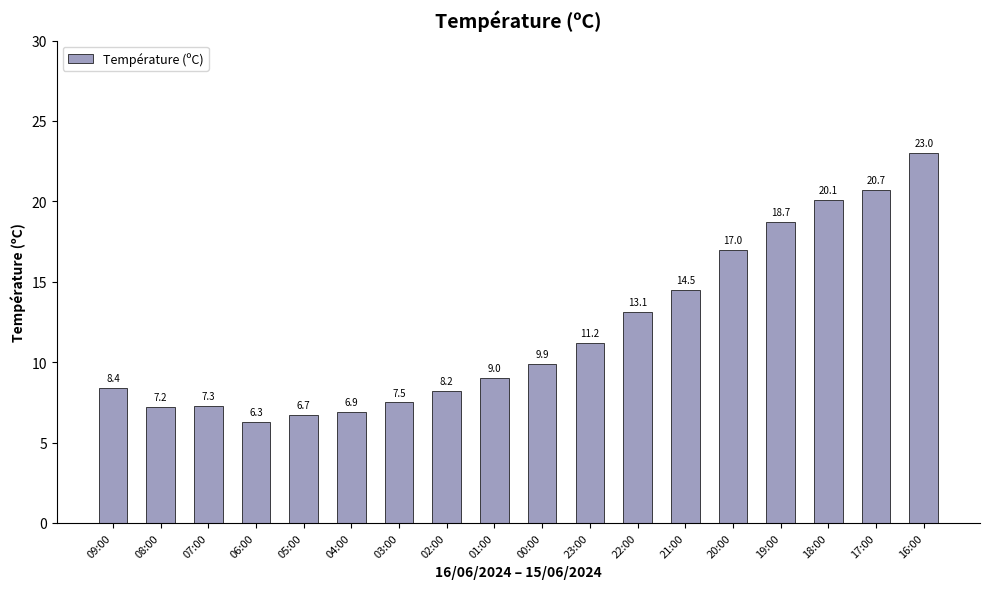

Read the value at 16:00.

23.0